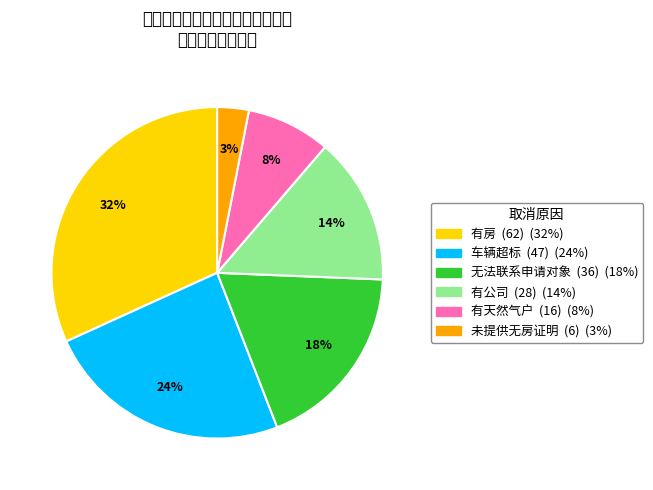

What is the largest slice in the pie chart?

有房